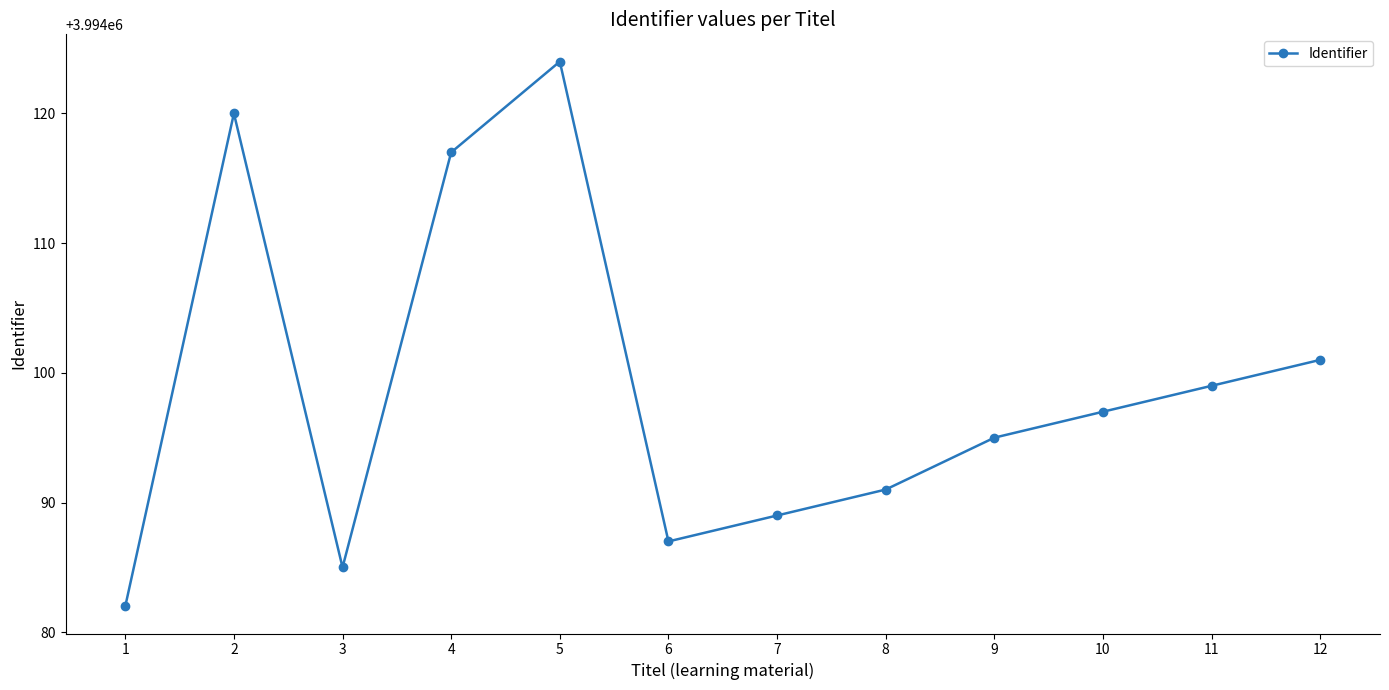

Reading left to right, extract all data points from this chart.

1=3994082	2=3994120	3=3994085	4=3994117	5=3994124	6=3994087	7=3994089	8=3994091	9=3994095	10=3994097	11=3994099	12=3994101